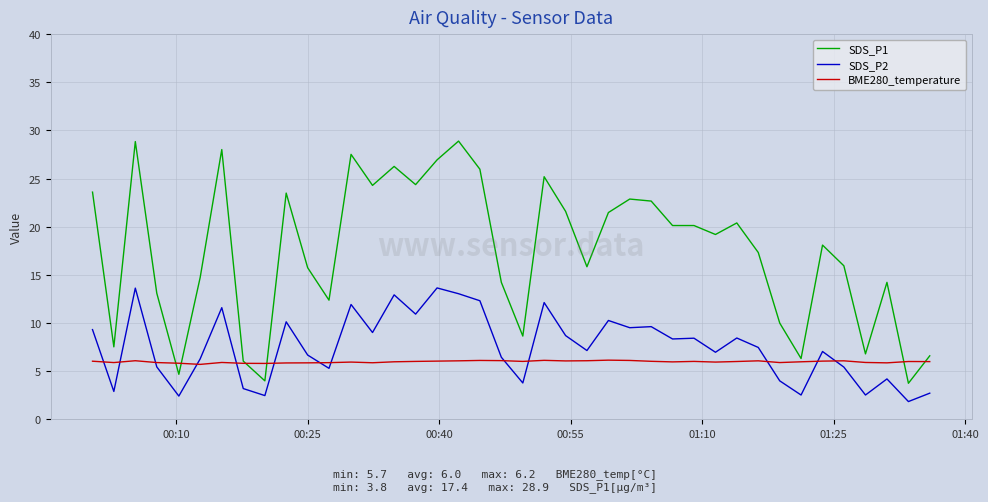

Rank the series by their maximum value, from lowest to highest.

BME280_temperature, SDS_P2, SDS_P1